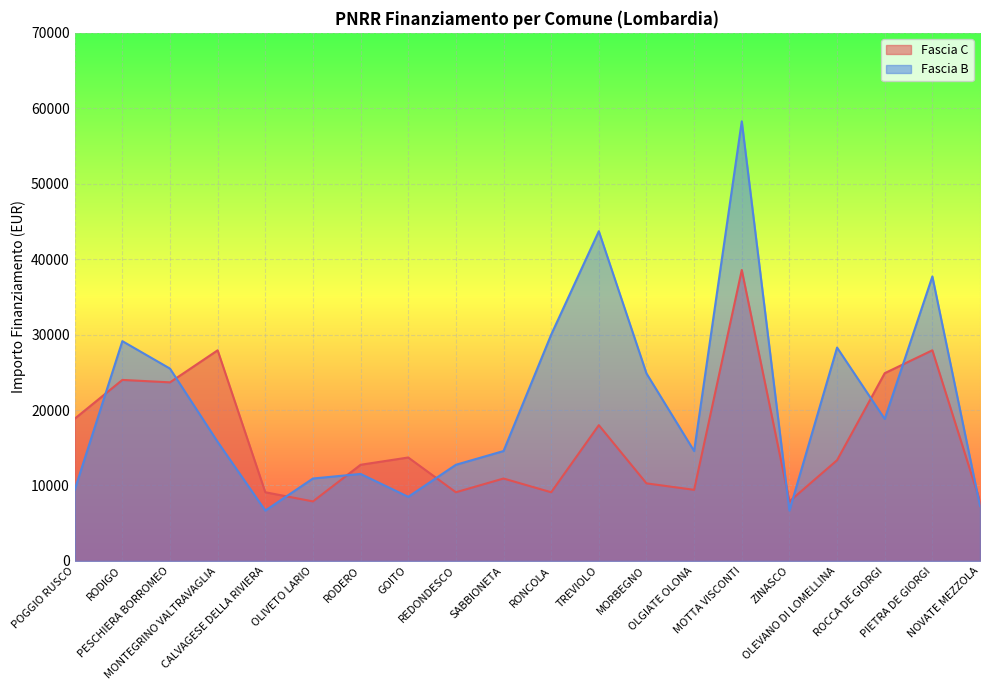

Where is the first local maximum for Fascia C?

RODIGO